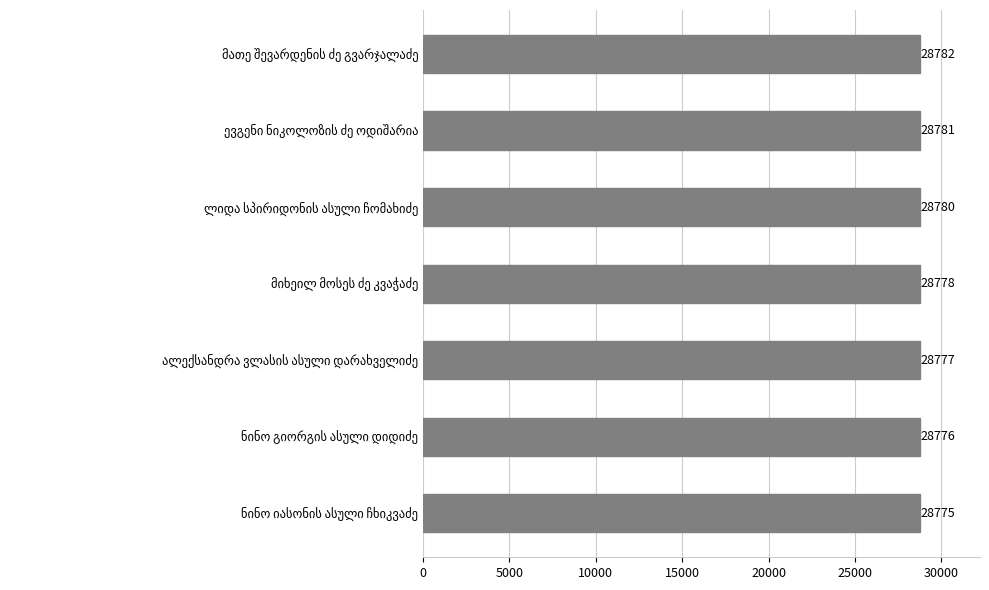

What is the average value?

28778